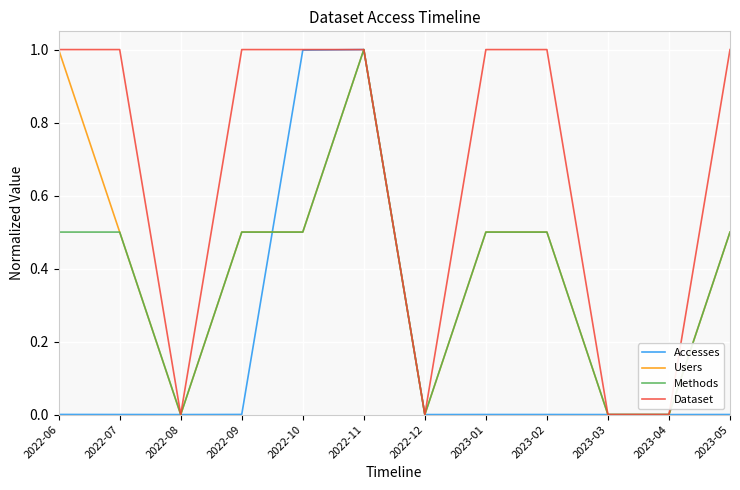

Read the Users value at 2022-07.

0.5